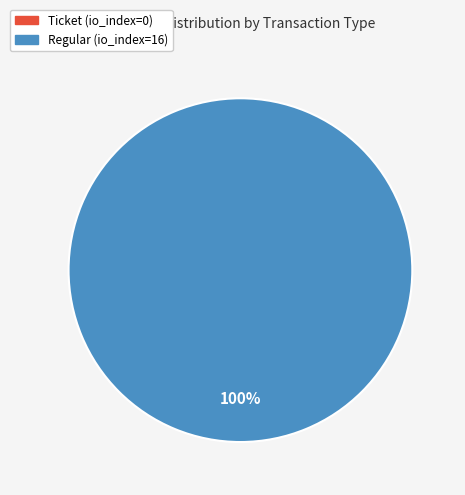

What is the smallest slice in the pie chart?

Ticket (io_index=0)